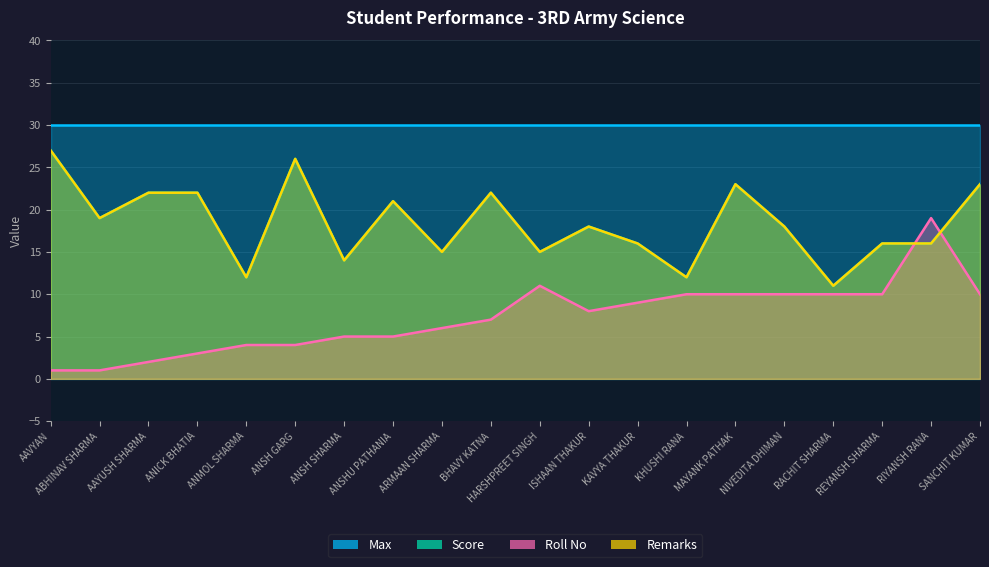

True or false: Score has a value of 18 at ISHAAN THAKUR.

True